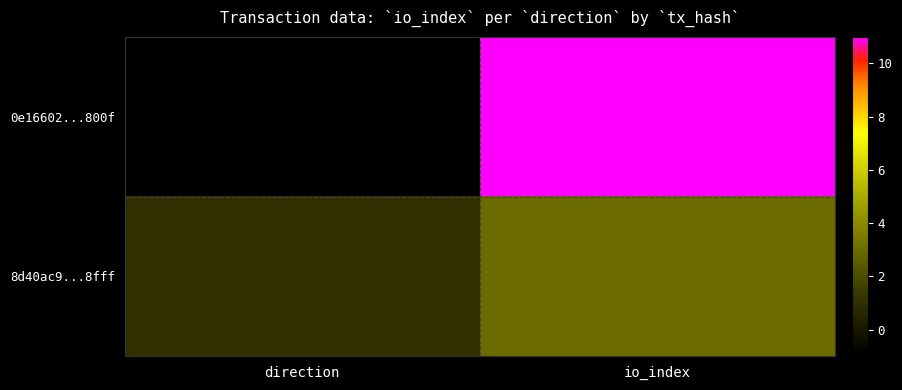

What is the spread (max minus min) of values at io_index?

8